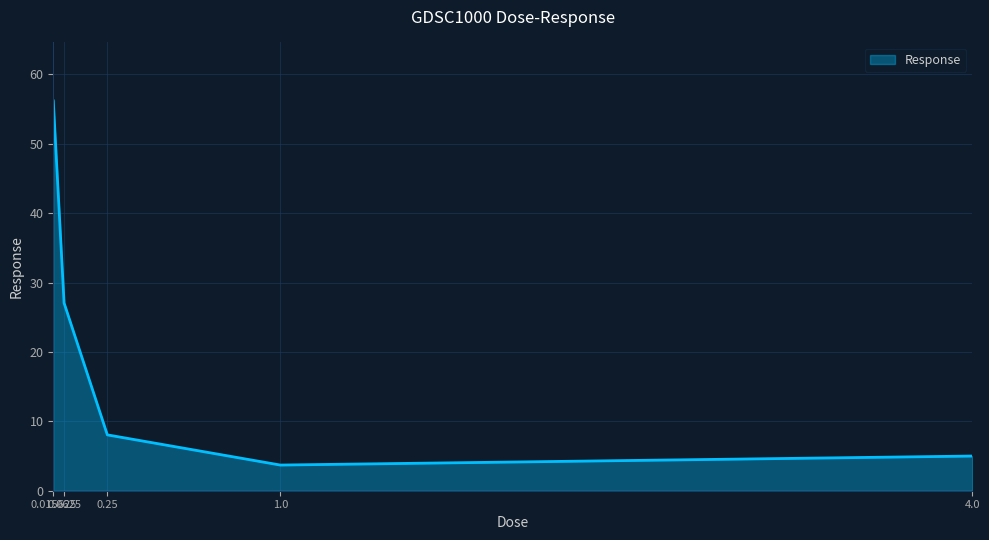

True or false: the data has more than 2 interior local peaks.

False